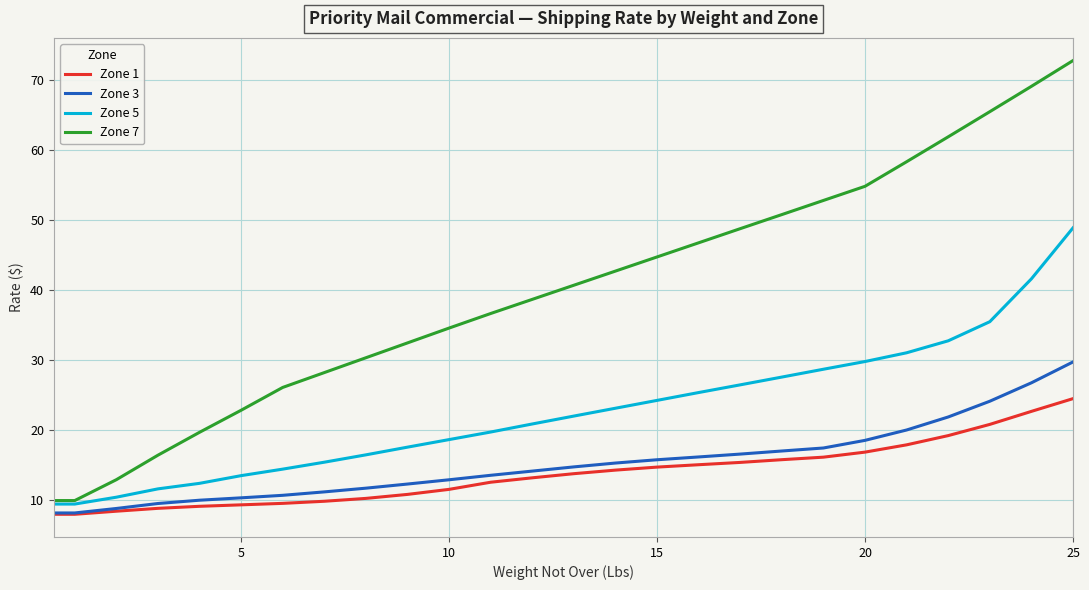

What is the minimum value shown in the chart?

7.9